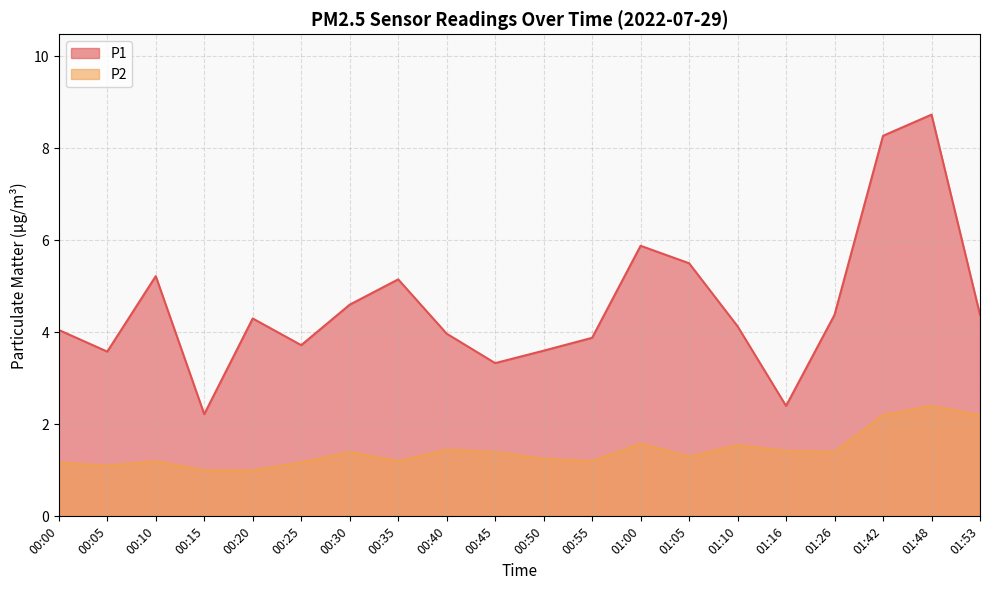

Rank the series by their maximum value, from highest to lowest.

P1, P2